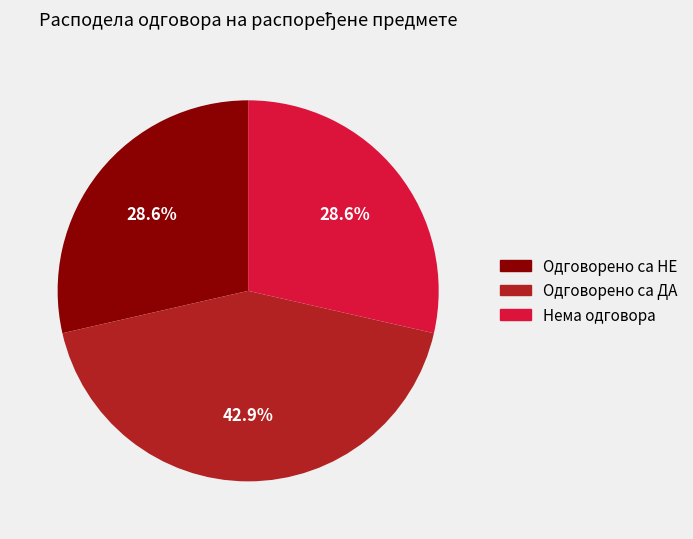

The Одговорено са ДА slice represents 43% of the pie. True or false?

True